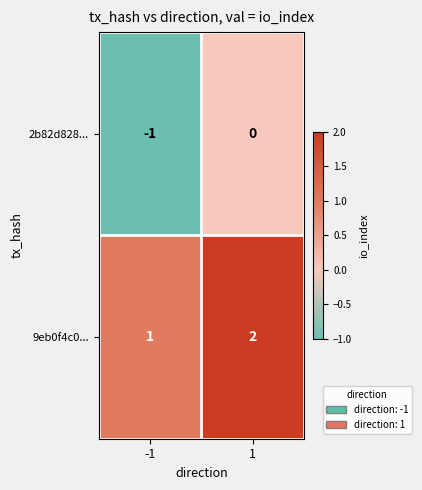

At -1, list the series in order from largest to smallest.

9eb0f4c0..., 2b82d828...